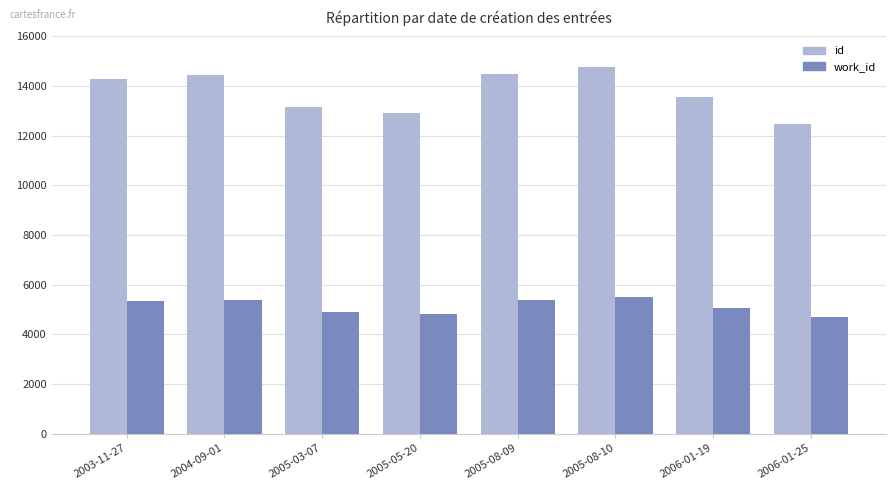

What is the total value across all series at 2005-08-09?

19852